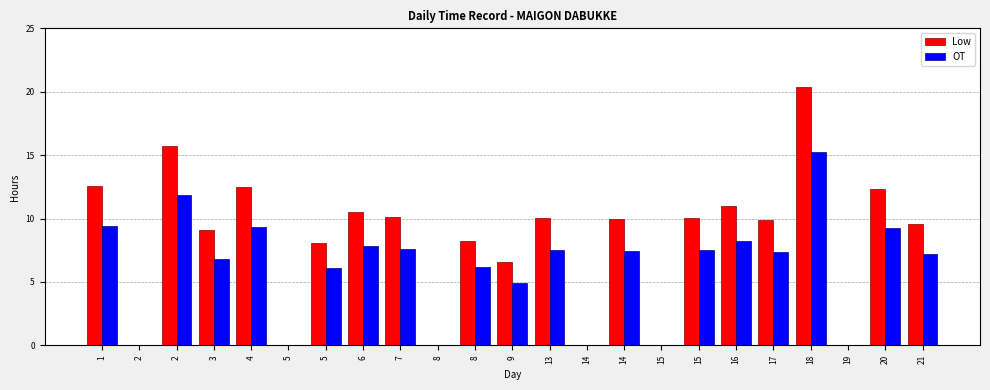

What is the difference between the second highest and second lowest values in the Low series?

15.8